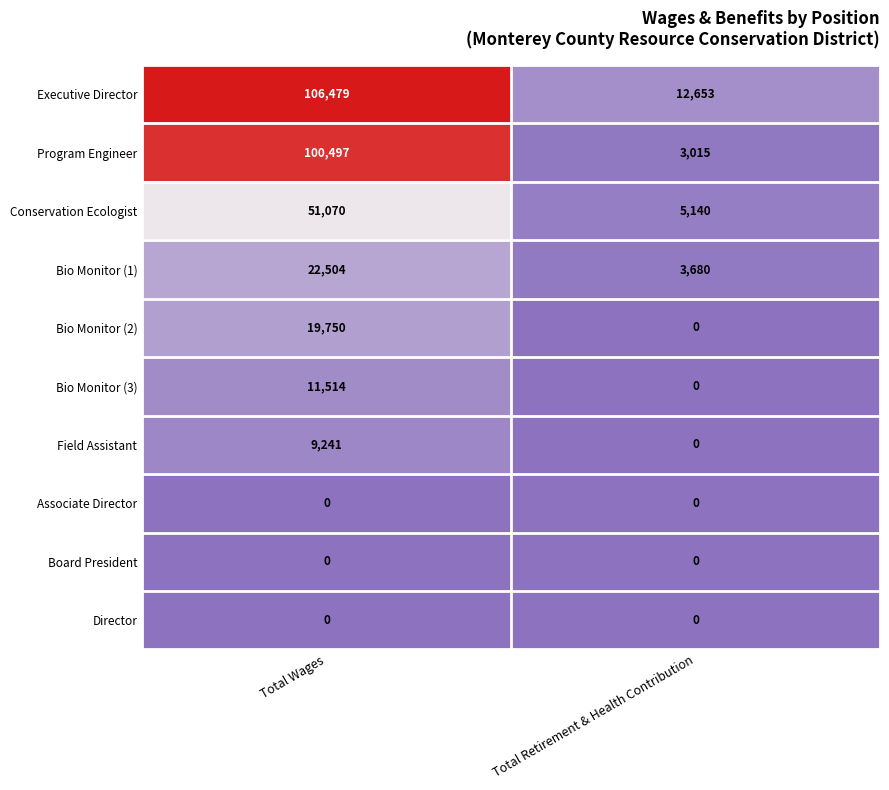

True or false: Director has a value of 0 at Total Wages.

True